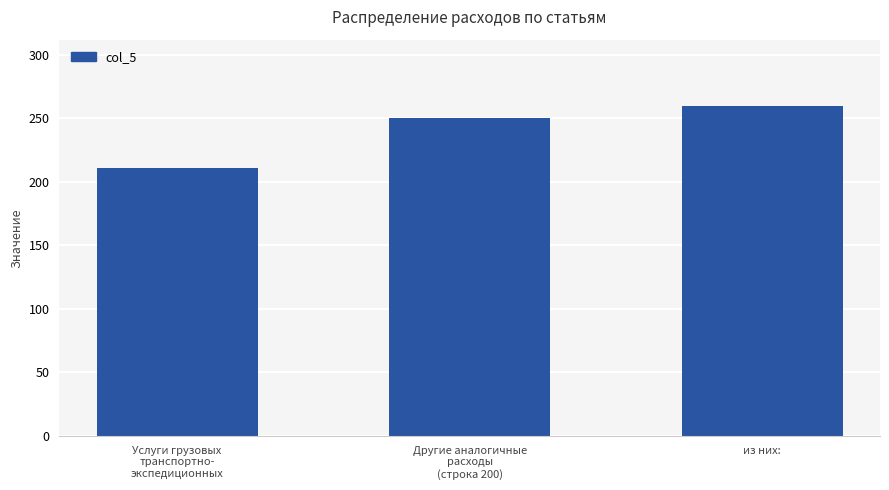

What is the average value?

240